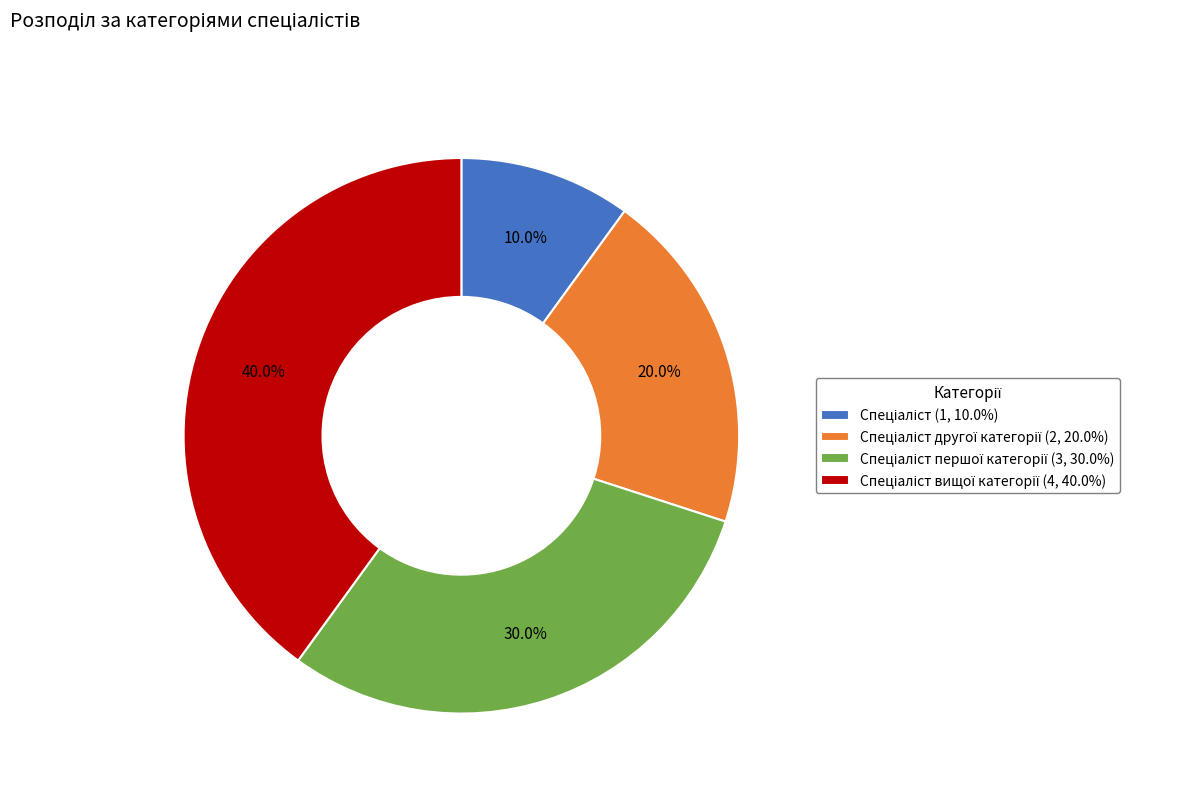

Does any single category account for the majority?

No